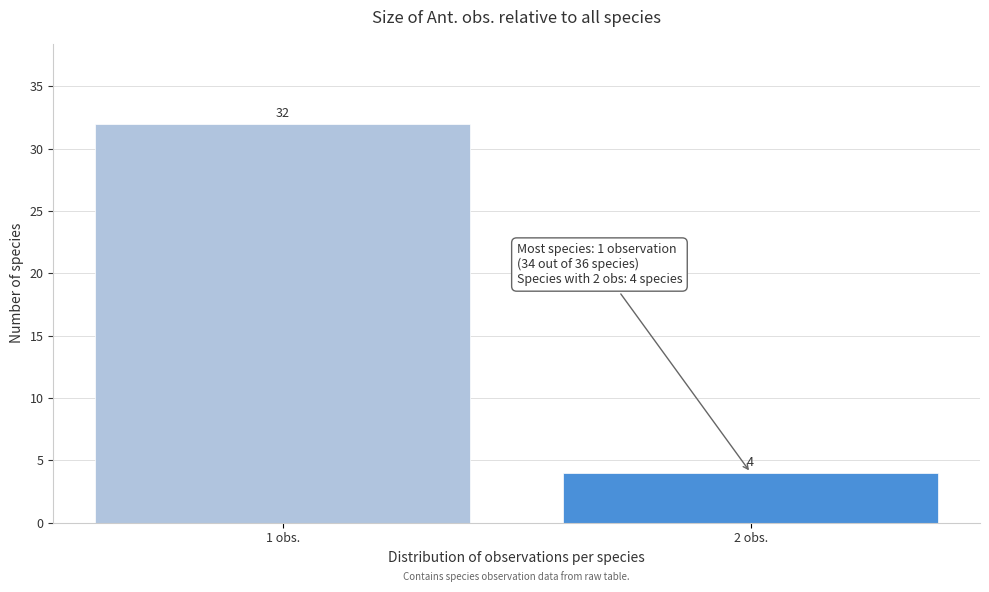

Reading left to right, transcribe all the data shown in this chart.

32	4